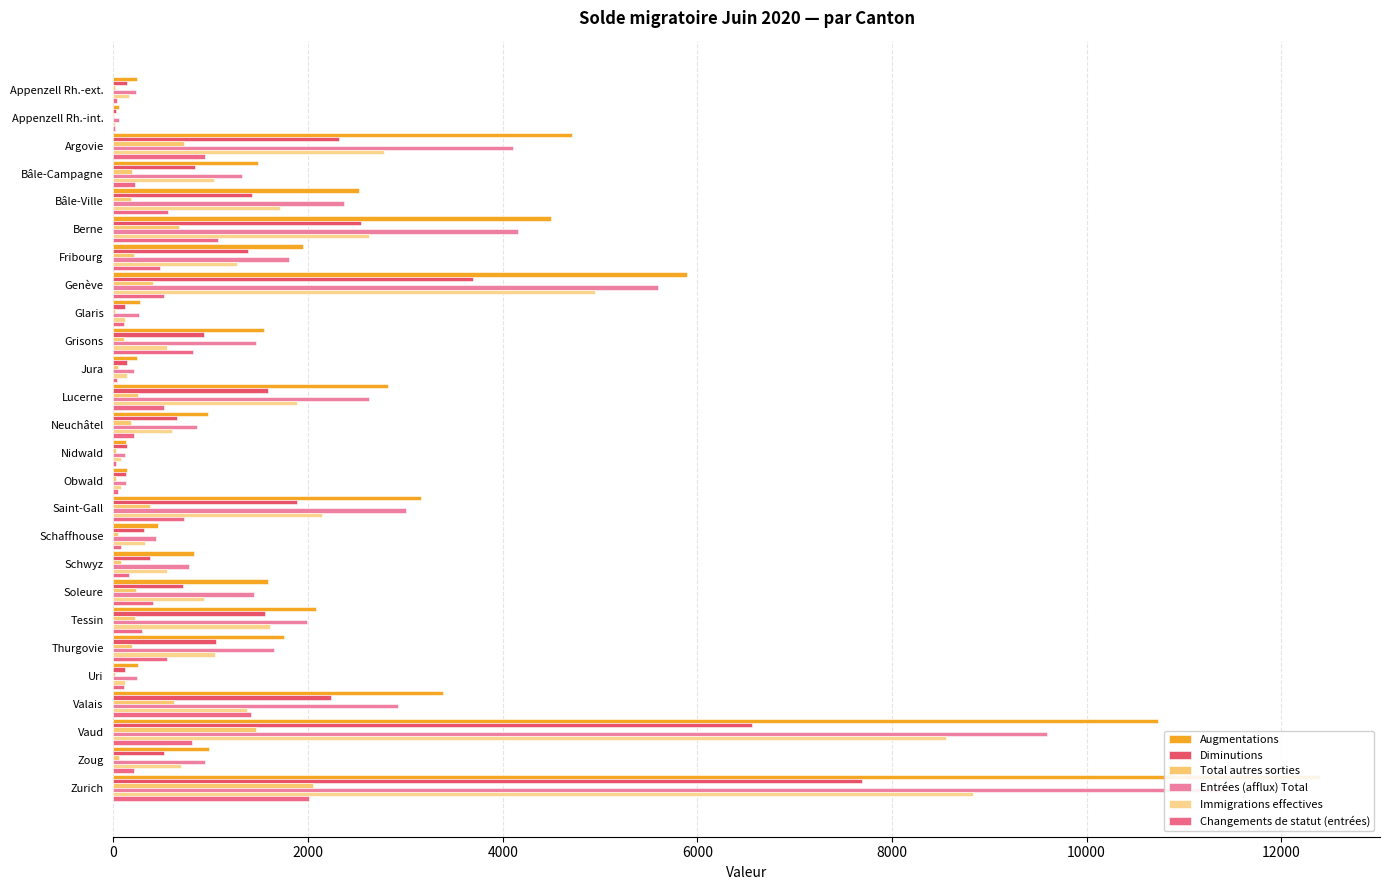

At how many categories does at least one series exceed 3230?

6